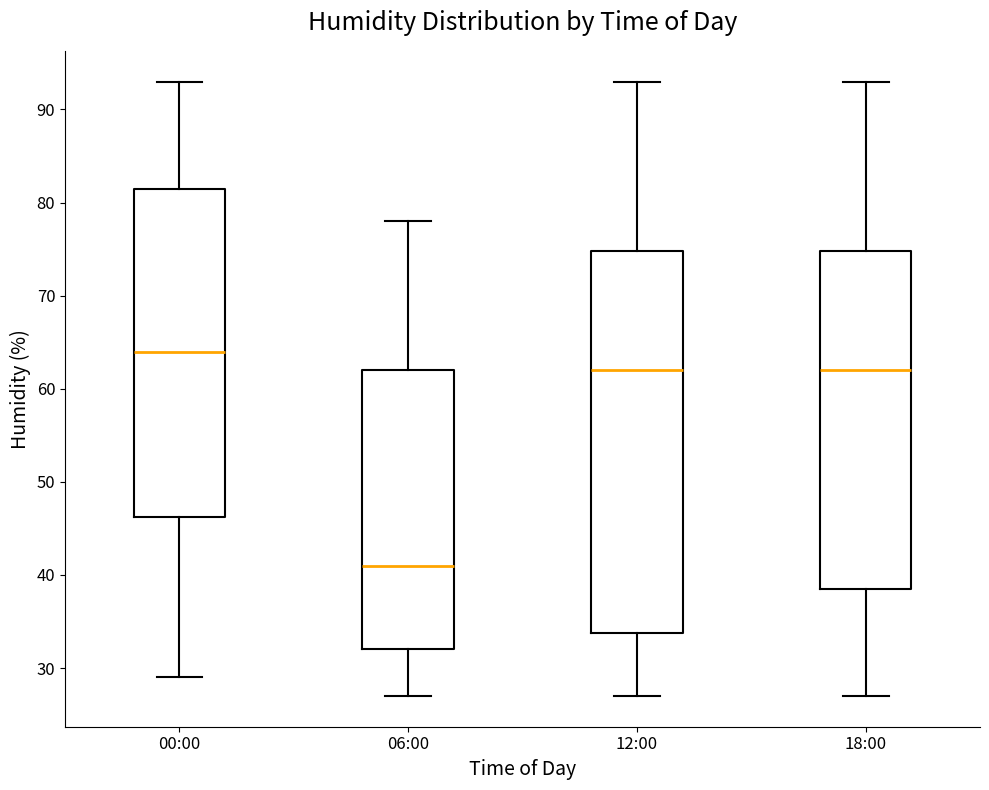

Which box is the tallest, from its lower edge to its upper edge?

12:00